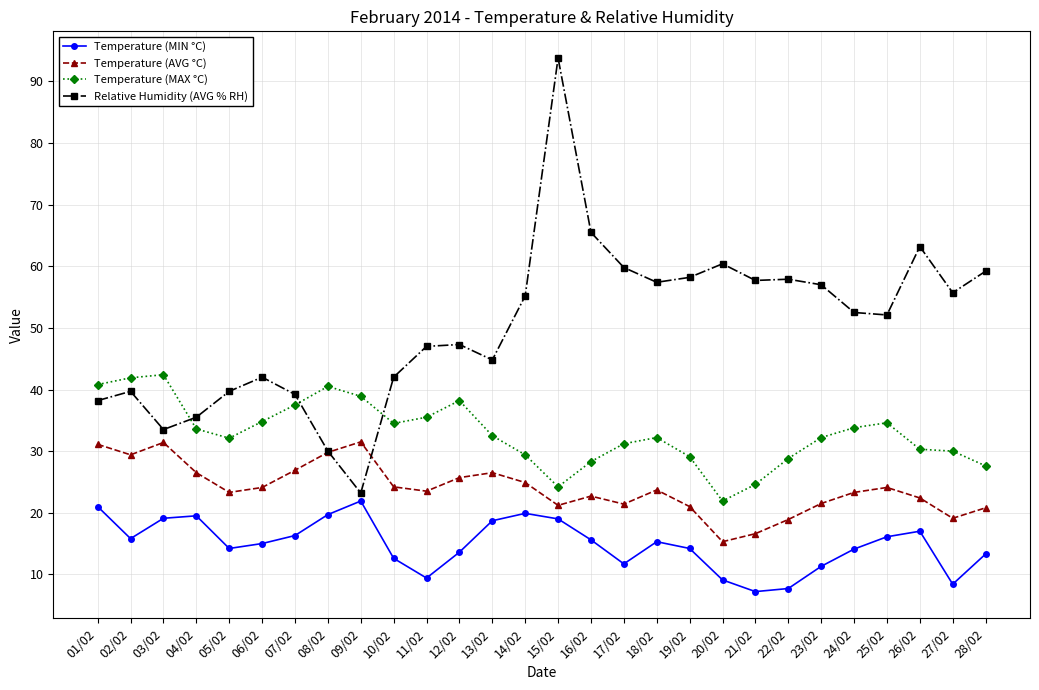

Count the number of categories in the chart.

28